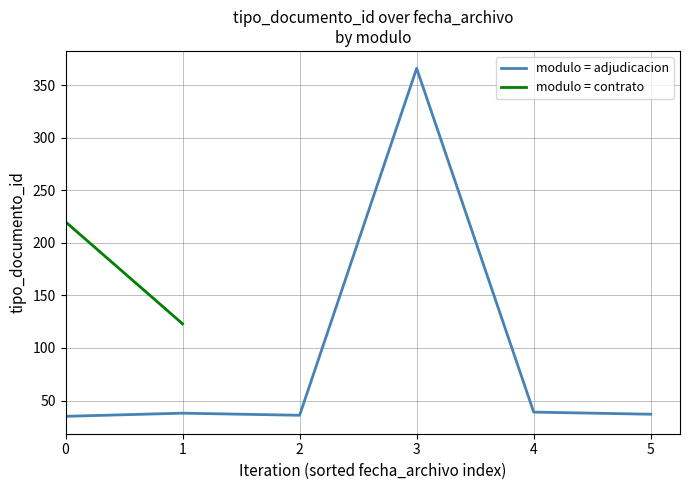

Is this an area chart (filled region under the line)?

No